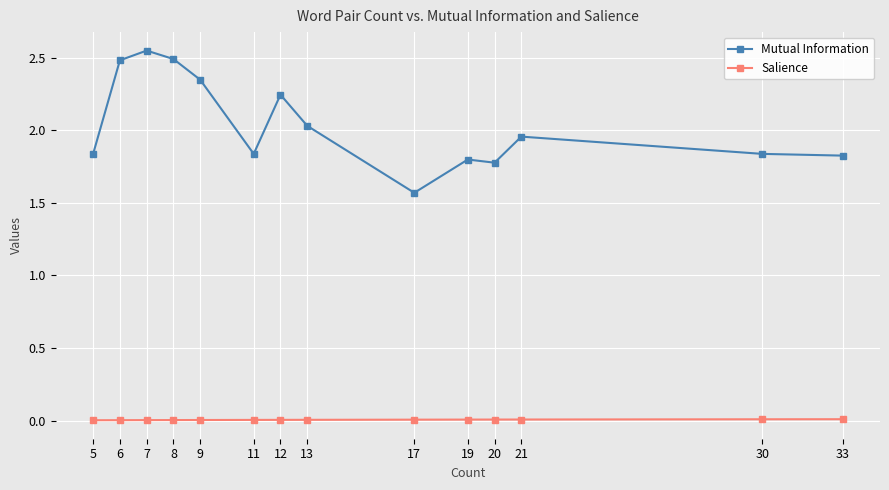

True or false: Salience and Mutual Information intersect in this chart.

False